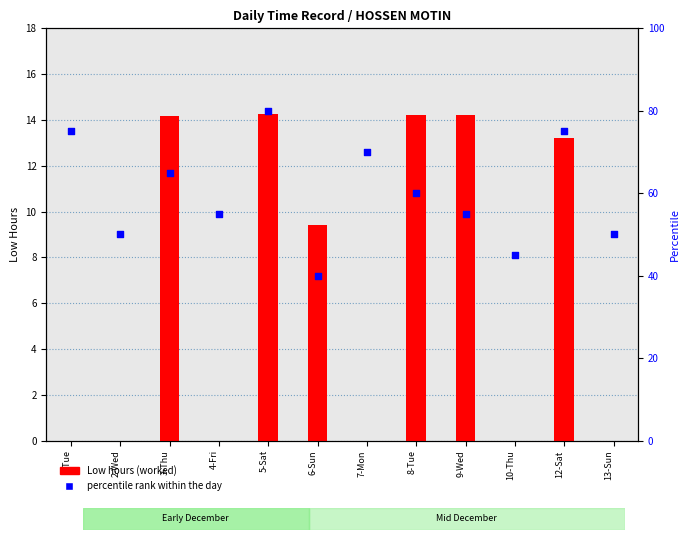

Which series reaches the maximum Y coordinate?

Percentile rank within the day